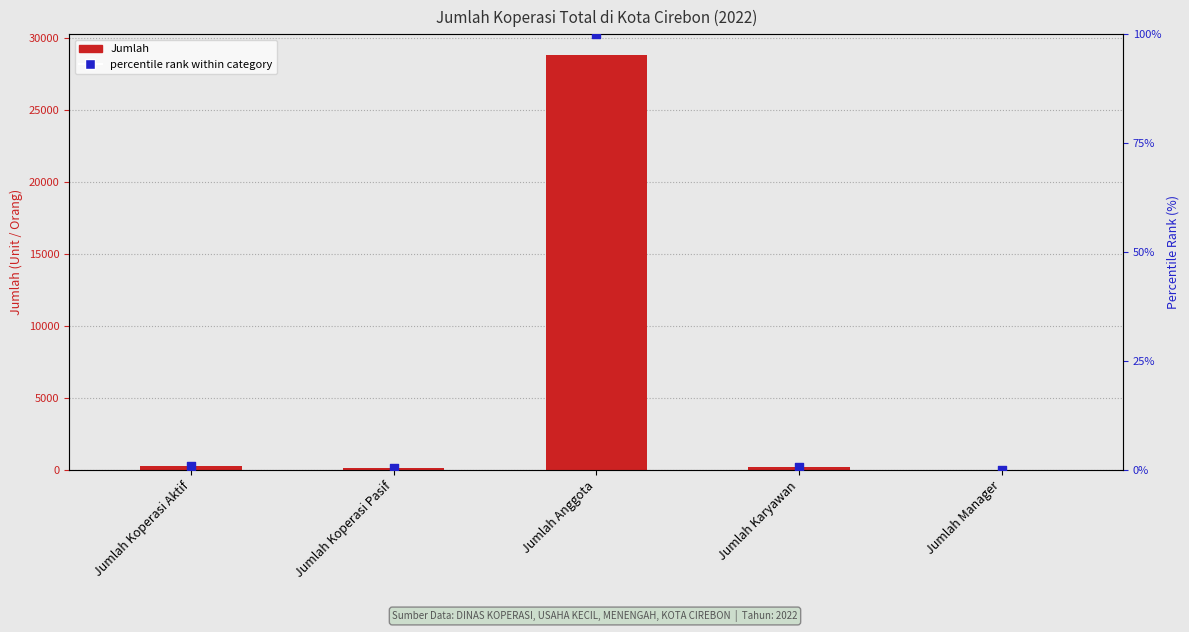

What is the total value across all series at Jumlah Koperasi Aktif?

266.9